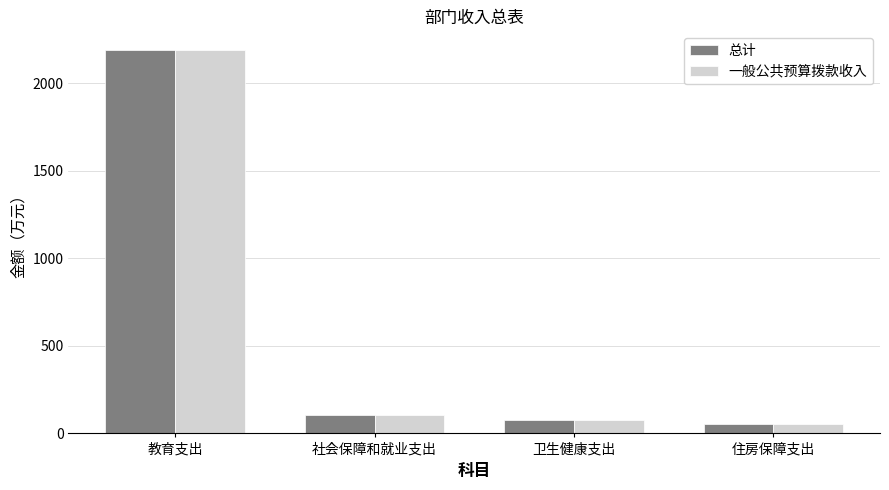

Which label corresponds to the largest value in the chart?

教育支出